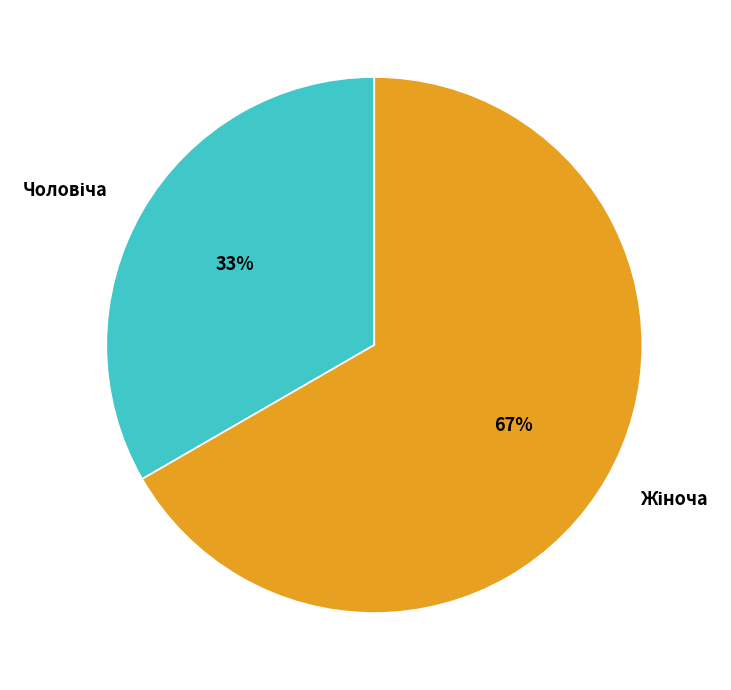

Is there a majority slice in this chart?

Yes